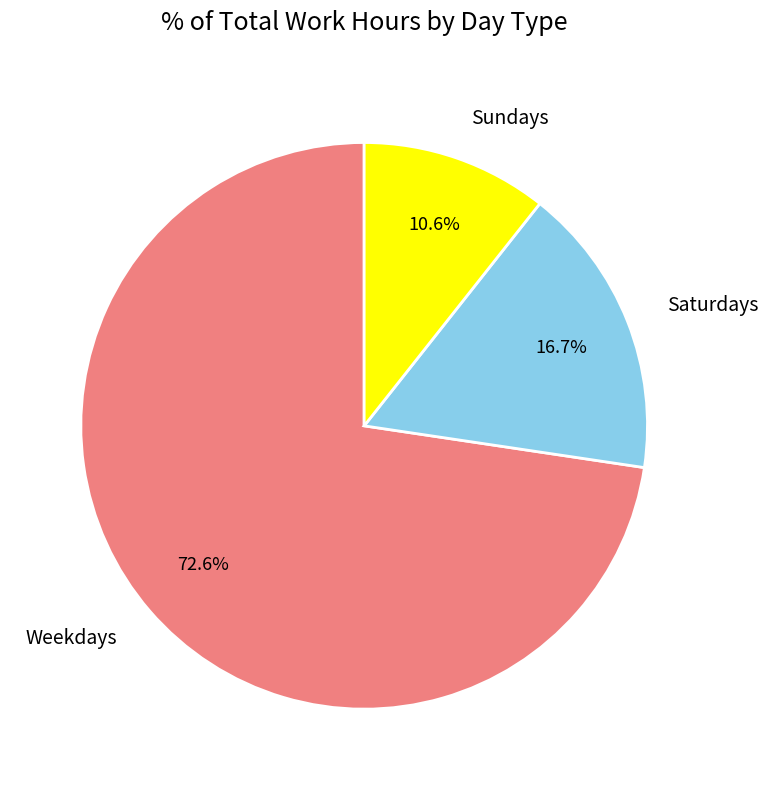

Which category has the biggest portion of the pie?

Weekdays